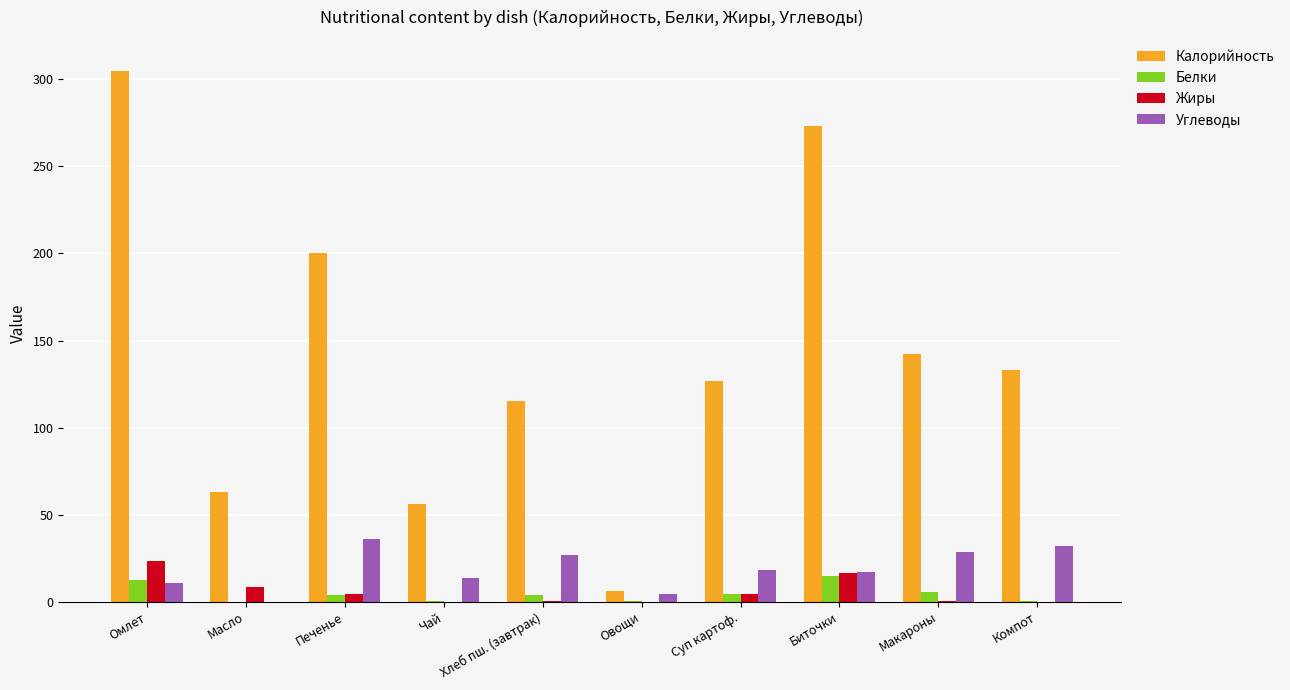

Between Хлеб пш. (завтрак) and Овощи, which series saw the biggest shift?

Калорийность